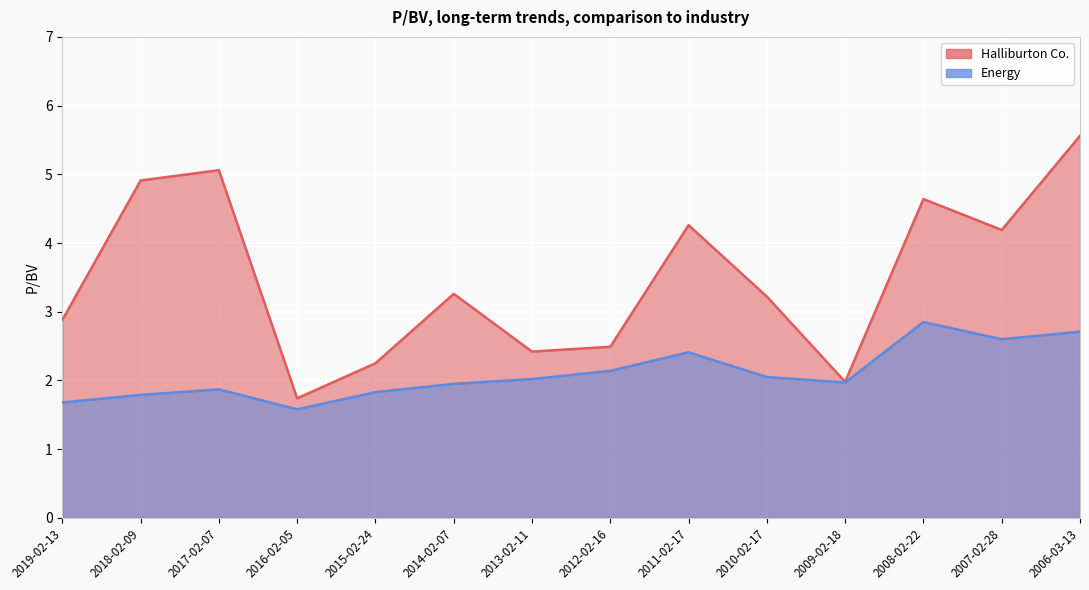

List the series in order of their peak value, lowest first.

Energy, Halliburton Co.